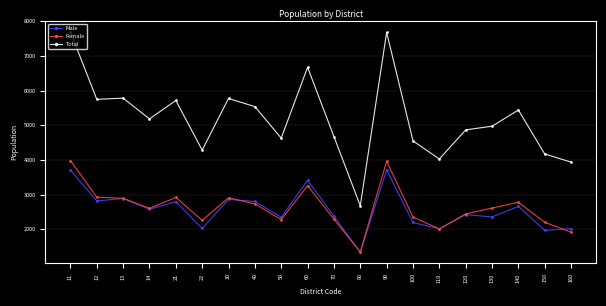

What is the value of the Male point at the 3rd from the left?

2889